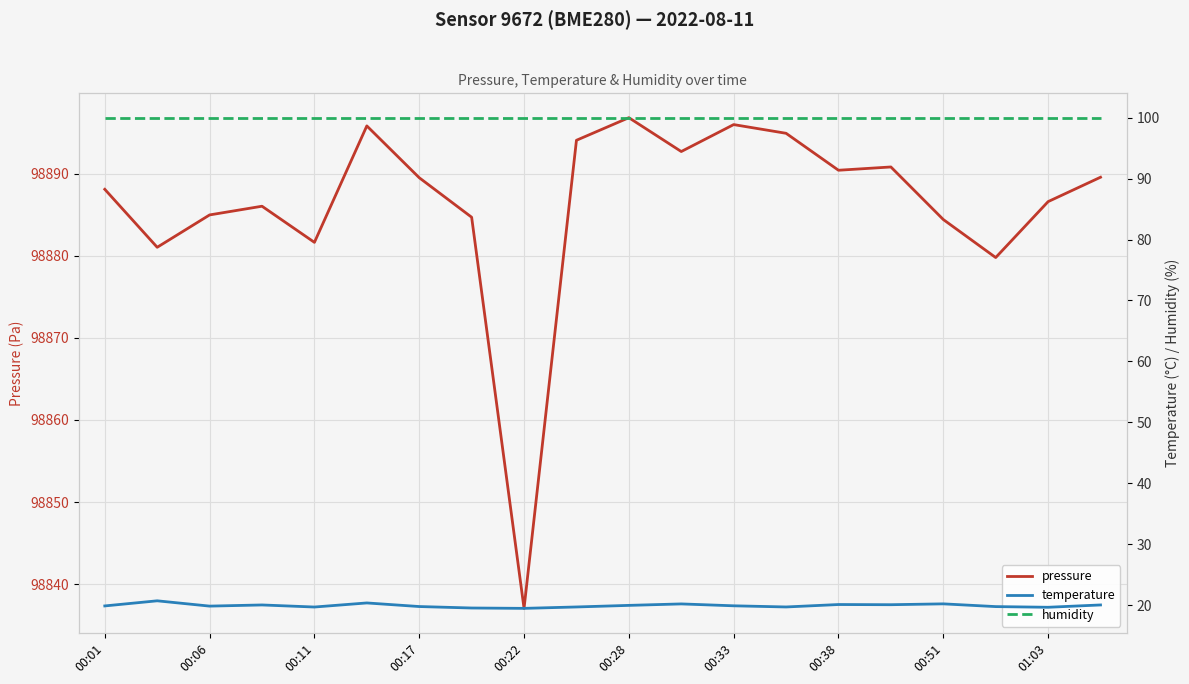

True or false: temperature has more than 0 interior local peaks.

True